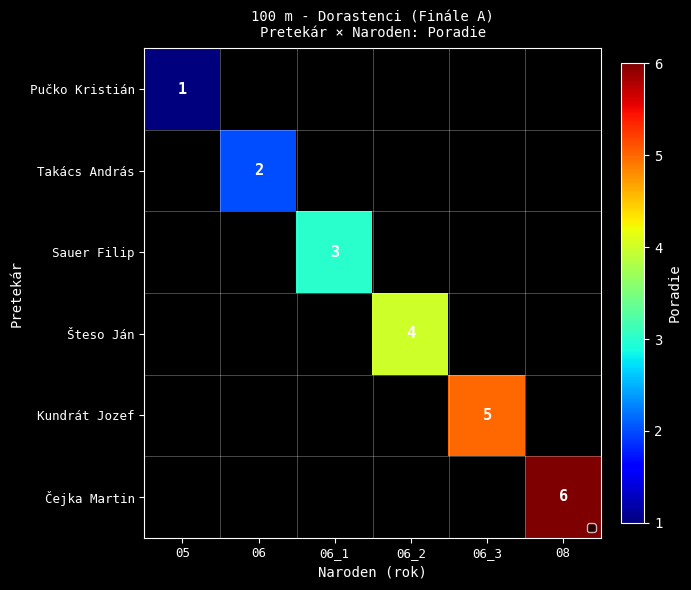

True or false: Sauer Filip has a value of 3 at 06_1.

True